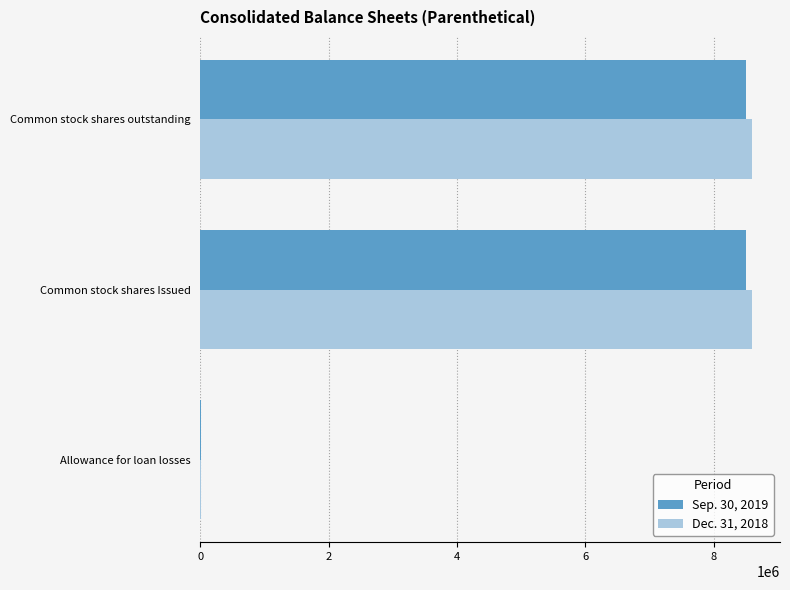

What is the total value across all series at Common stock shares Issued?

17101953